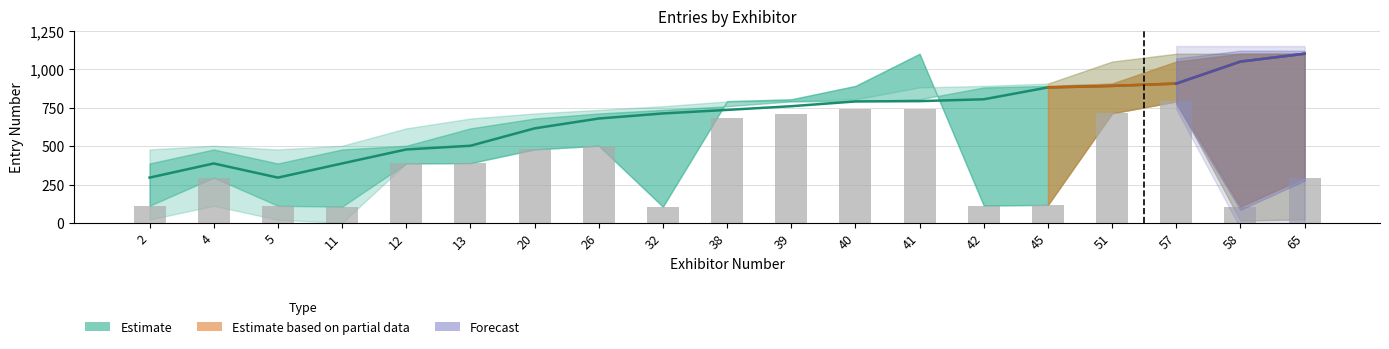

Which label corresponds to the largest value in the chart?

41